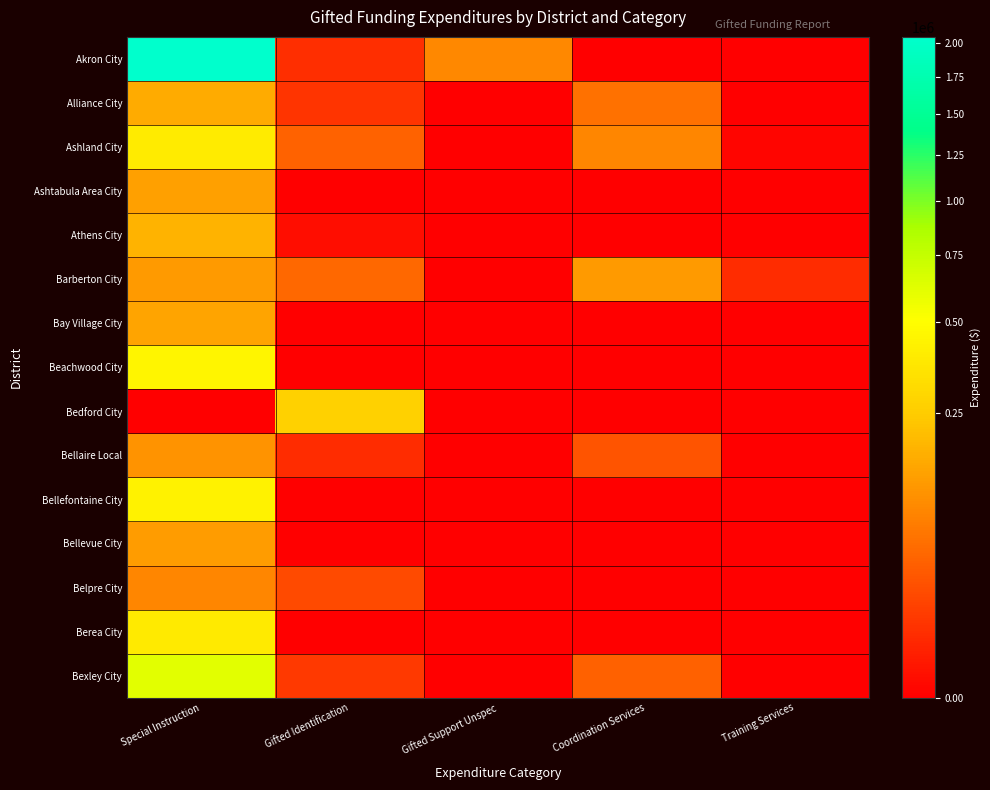

Reading left to right, what are all the values shown in this chart?

Akron City: Special Instruction=2046517.0	Gifted Identification=6313.3	Gifted Support Unspec=89868.4	Coordination Services=0.0	Training Services=0.0
Alliance City: Special Instruction=158612.5	Gifted Identification=8652.0	Gifted Support Unspec=0.0	Coordination Services=57743.5	Training Services=0.0
Ashland City: Special Instruction=397421.2	Gifted Identification=41427.2	Gifted Support Unspec=0.0	Coordination Services=88825.8	Training Services=55.0
Ashtabula Area City: Special Instruction=136095.7	Gifted Identification=0.0	Gifted Support Unspec=0.0	Coordination Services=0.0	Training Services=0.0
Athens City: Special Instruction=176388.5	Gifted Identification=324.4	Gifted Support Unspec=0.0	Coordination Services=0.0	Training Services=0.0
Barberton City: Special Instruction=122663.5	Gifted Identification=46419.1	Gifted Support Unspec=0.0	Coordination Services=123723.4	Training Services=5869.4
Bay Village City: Special Instruction=145721.7	Gifted Identification=0.0	Gifted Support Unspec=0.0	Coordination Services=0.0	Training Services=0.0
Beachwood City: Special Instruction=449378.7	Gifted Identification=0.0	Gifted Support Unspec=0.0	Coordination Services=0.0	Training Services=0.0
Bedford City: Special Instruction=0.0	Gifted Identification=270111.7	Gifted Support Unspec=0.0	Coordination Services=0.0	Training Services=0.0
Bellaire Local: Special Instruction=108638.6	Gifted Identification=5587.0	Gifted Support Unspec=0.0	Coordination Services=26723.5	Training Services=0.0
Bellefontaine City: Special Instruction=433253.5	Gifted Identification=0.0	Gifted Support Unspec=0.0	Coordination Services=0.0	Training Services=0.0
Bellevue City: Special Instruction=126558.3	Gifted Identification=0.0	Gifted Support Unspec=0.0	Coordination Services=0.0	Training Services=0.0
Belpre City: Special Instruction=88421.1	Gifted Identification=20932.0	Gifted Support Unspec=0.0	Coordination Services=0.0	Training Services=0.0
Berea City: Special Instruction=383971.2	Gifted Identification=0.0	Gifted Support Unspec=0.0	Coordination Services=0.0	Training Services=0.0
Bexley City: Special Instruction=620052.5	Gifted Identification=10820.7	Gifted Support Unspec=0.0	Coordination Services=38230.2	Training Services=0.0